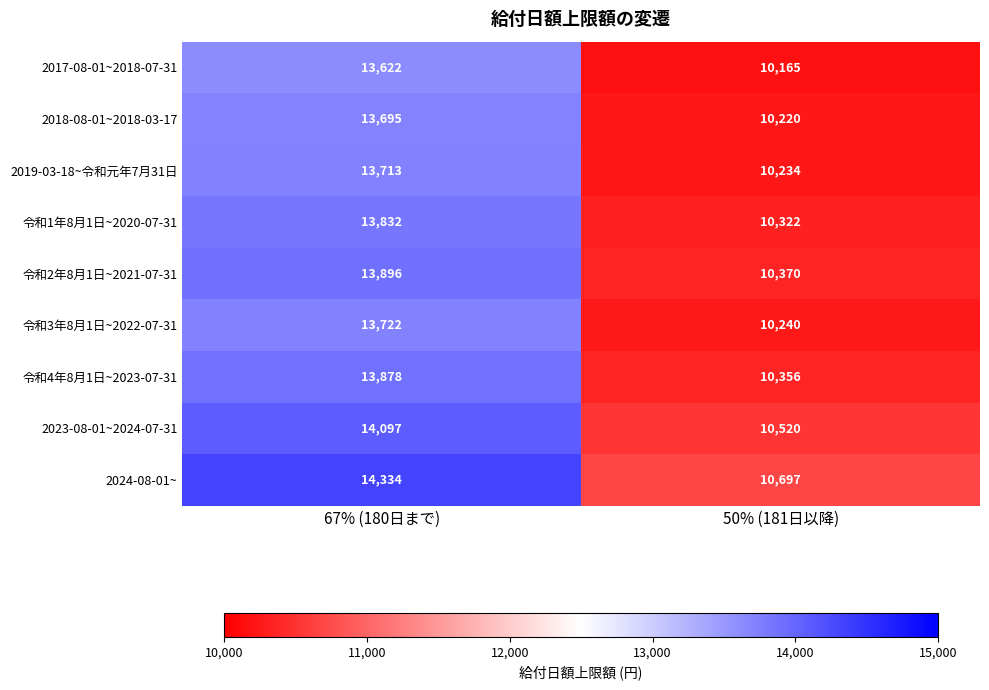

Reading left to right, extract all data points from this chart.

2017-08-01~2018-07-31: 13622	10165
2018-08-01~2018-03-17: 13695	10220
2019-03-18~令和元年7月31日: 13713	10234
令和1年8月1日~2020-07-31: 13832	10322
令和2年8月1日~2021-07-31: 13896	10370
令和3年8月1日~2022-07-31: 13722	10240
令和4年8月1日~2023-07-31: 13878	10356
2023-08-01~2024-07-31: 14097	10520
2024-08-01~: 14334	10697